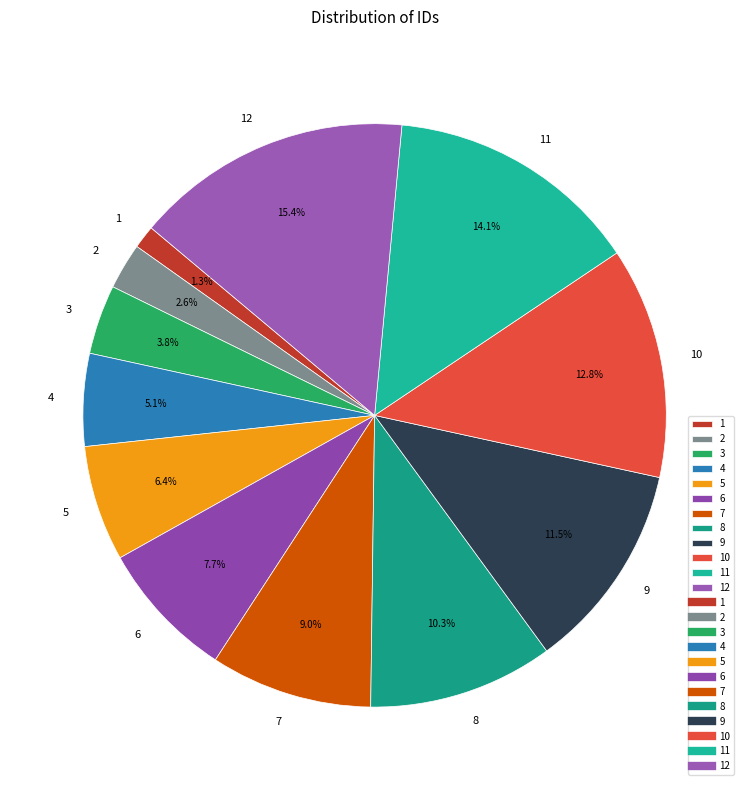

Between 6 and 11, which is larger?

11